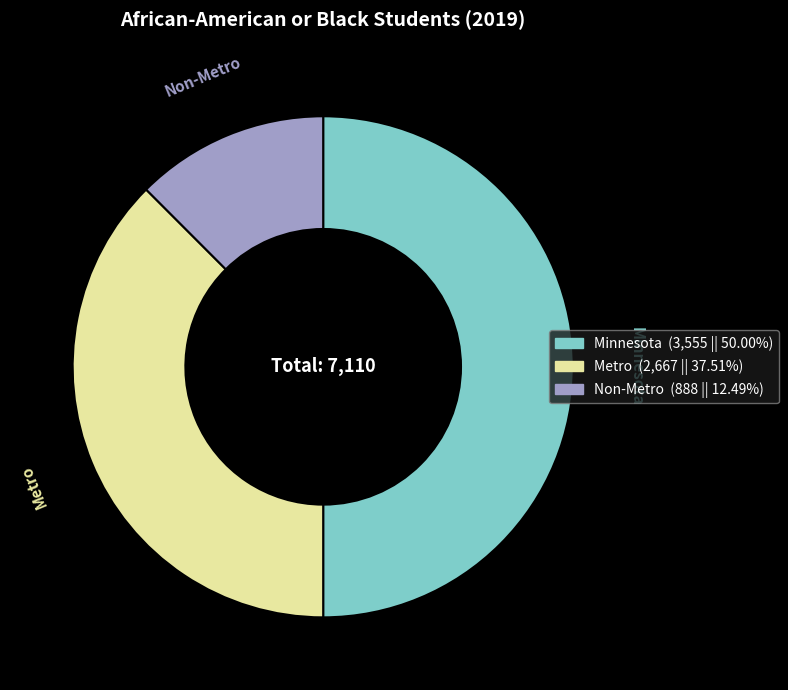

Do Metro and Minnesota together represent more than half of the pie?

Yes